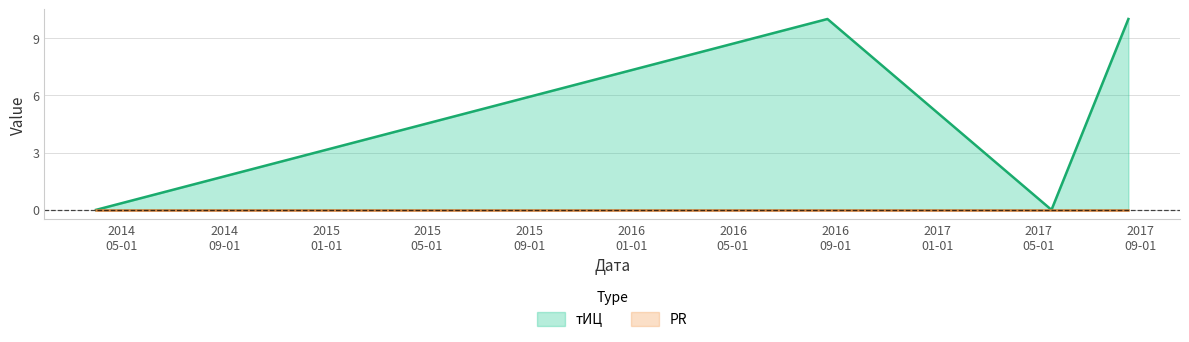

How many lines are shown in the chart?

2